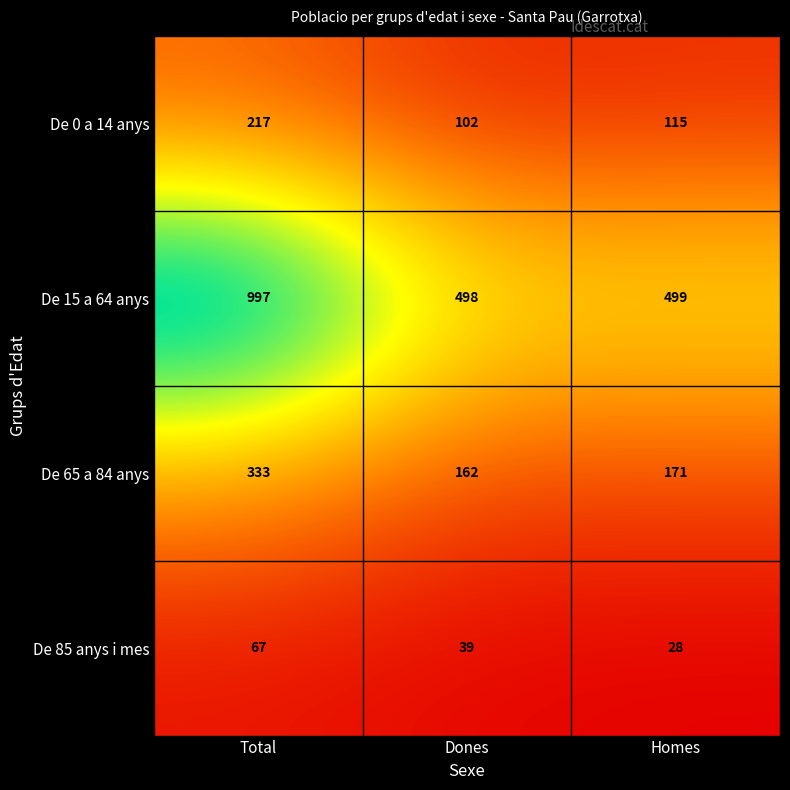

What is the sum of all De 0 a 14 anys values?

434